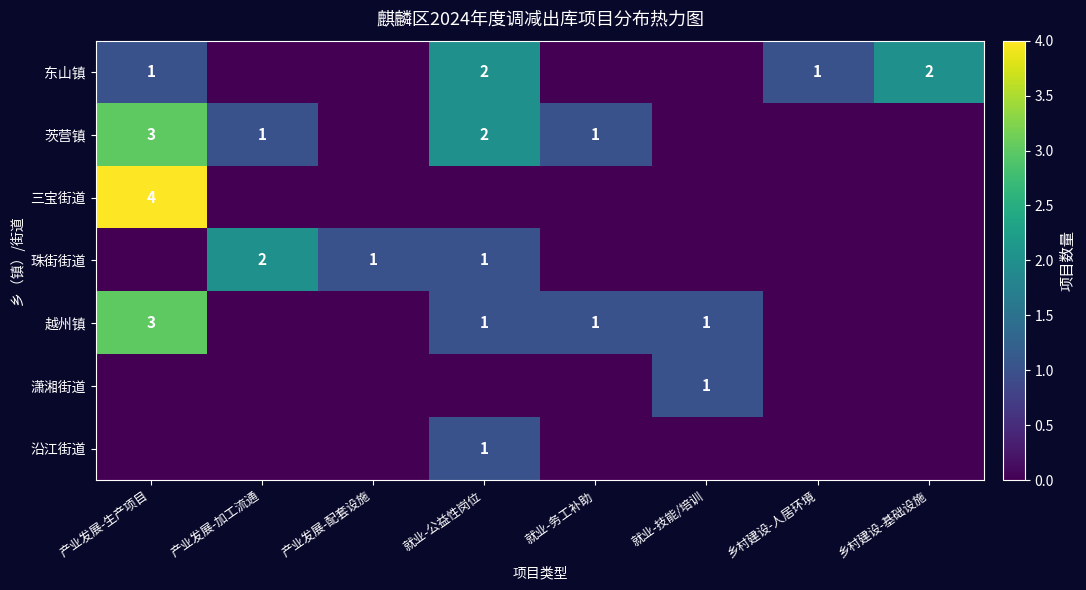

Is it true that 越州镇 equals 1 at 产业发展-生产项目?

False